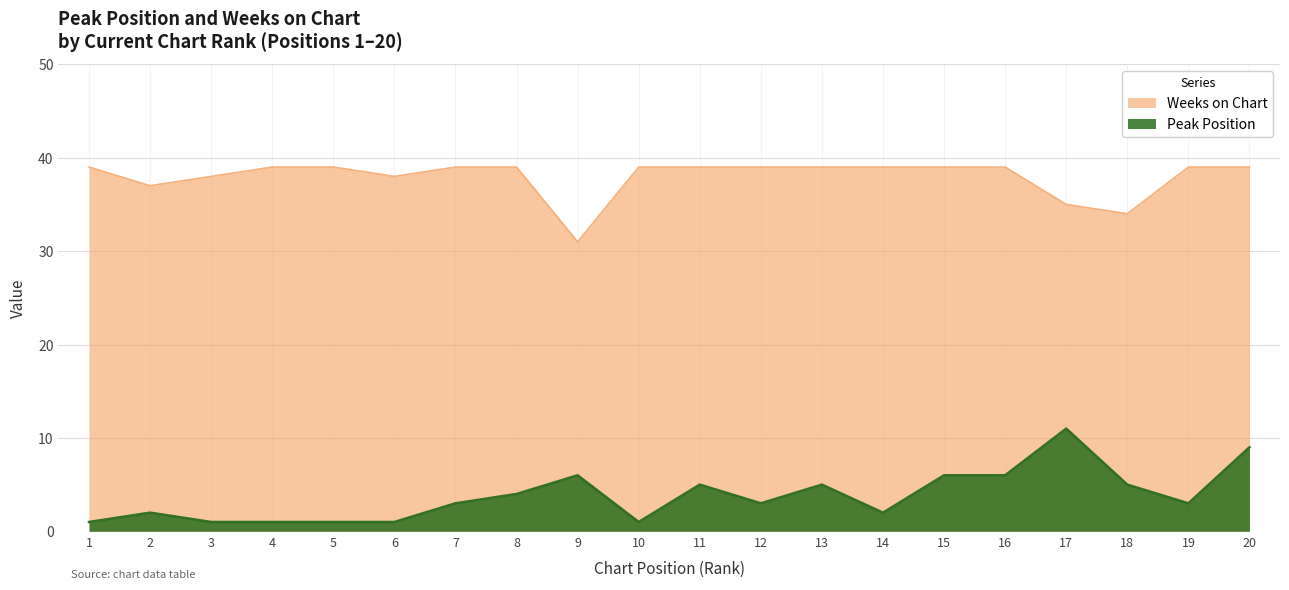

Reading right to left, transcribe all the data shown in this chart.

Peak Position: 20=9	19=3	18=5	17=11	16=6	15=6	14=2	13=5	12=3	11=5	10=1	9=6	8=4	7=3	6=1	5=1	4=1	3=1	2=2	1=1
Weeks on Chart: 20=39	19=39	18=34	17=35	16=39	15=39	14=39	13=39	12=39	11=39	10=39	9=31	8=39	7=39	6=38	5=39	4=39	3=38	2=37	1=39